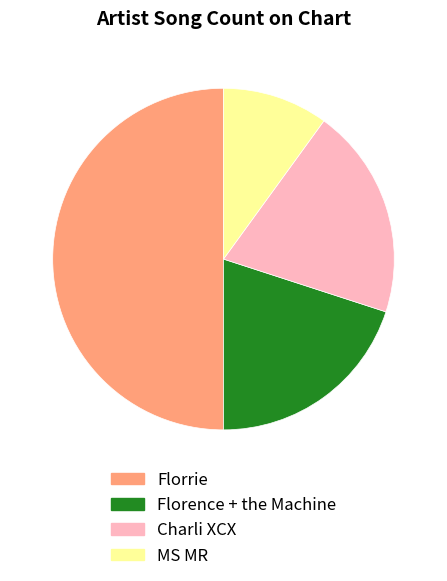

The MS MR slice represents 3% of the pie. True or false?

False